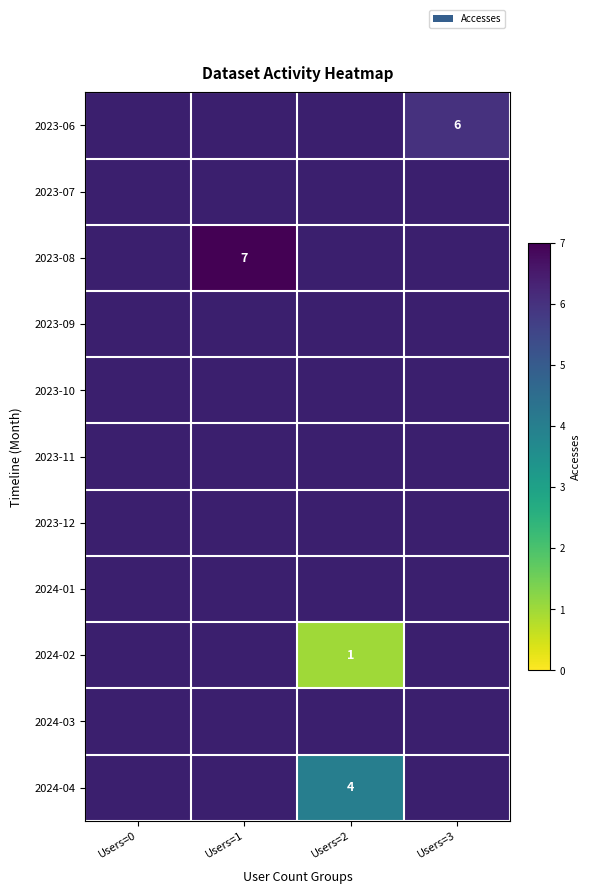

Which category has the highest value in the 2024-04 series?

Users=0